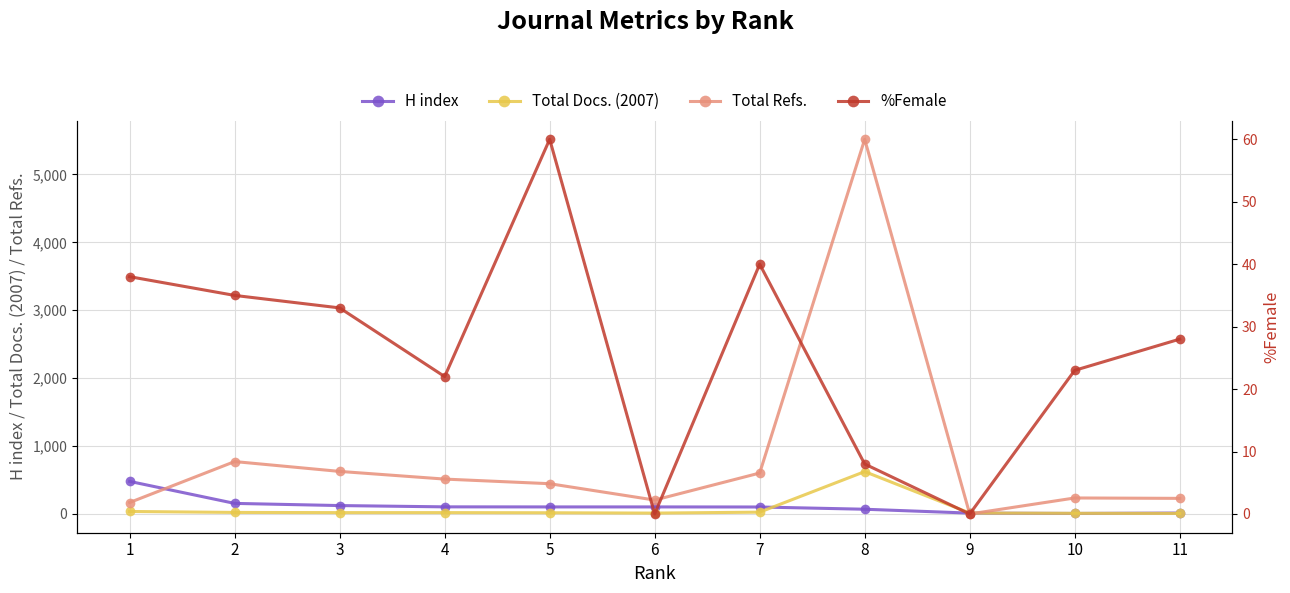

What is the sum of all Total Docs. (2007) values?

814